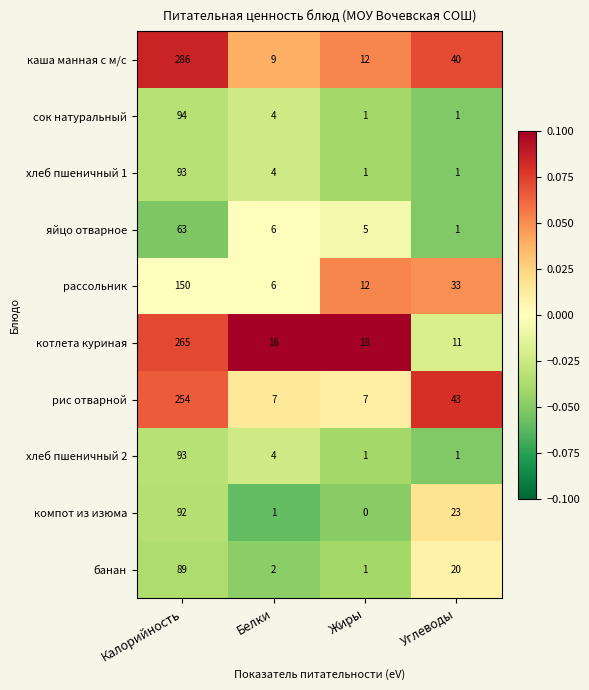

The хлеб пшеничный 1 series shows 26 at Калорийность. True or false?

False